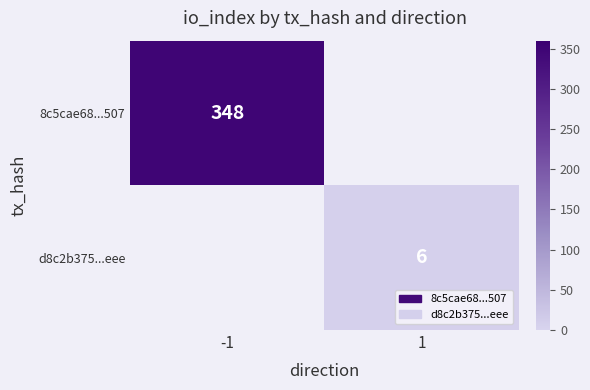

The value of d8c2b375...eee at 1 is 6. True or false?

True